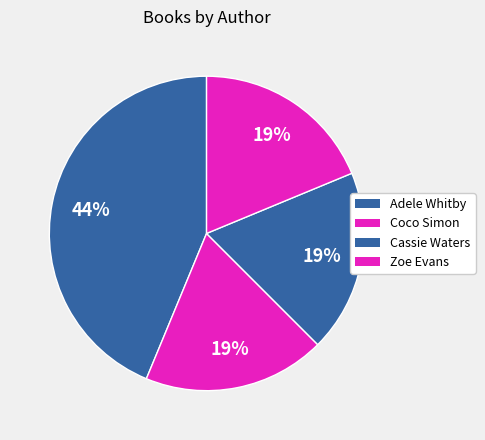

Rank the categories by value from lowest to highest.

Zoe Evans (78466885), Cassie Waters (84856102), Coco Simon (78665404), Adele Whitby (428014182)